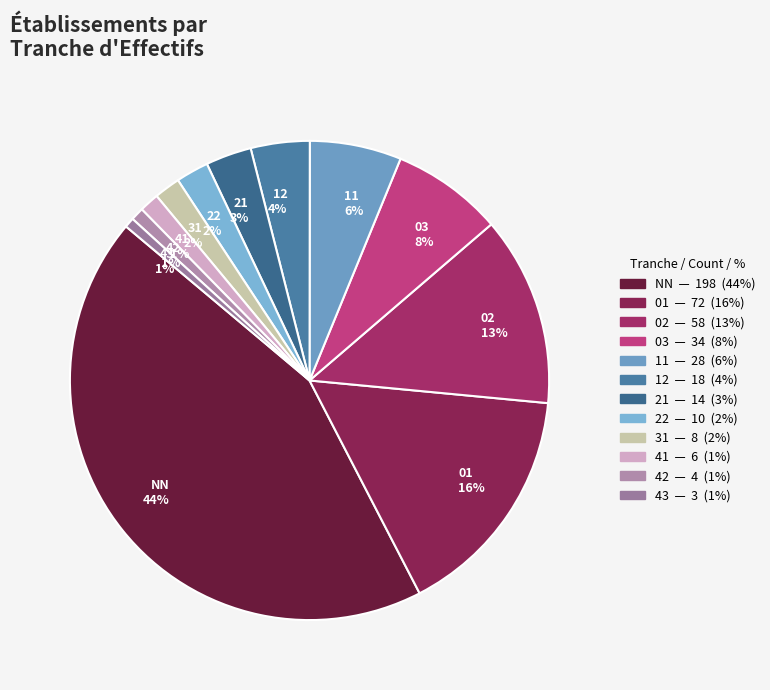

To the nearest percent, what percentage of the pie is 01?

16%